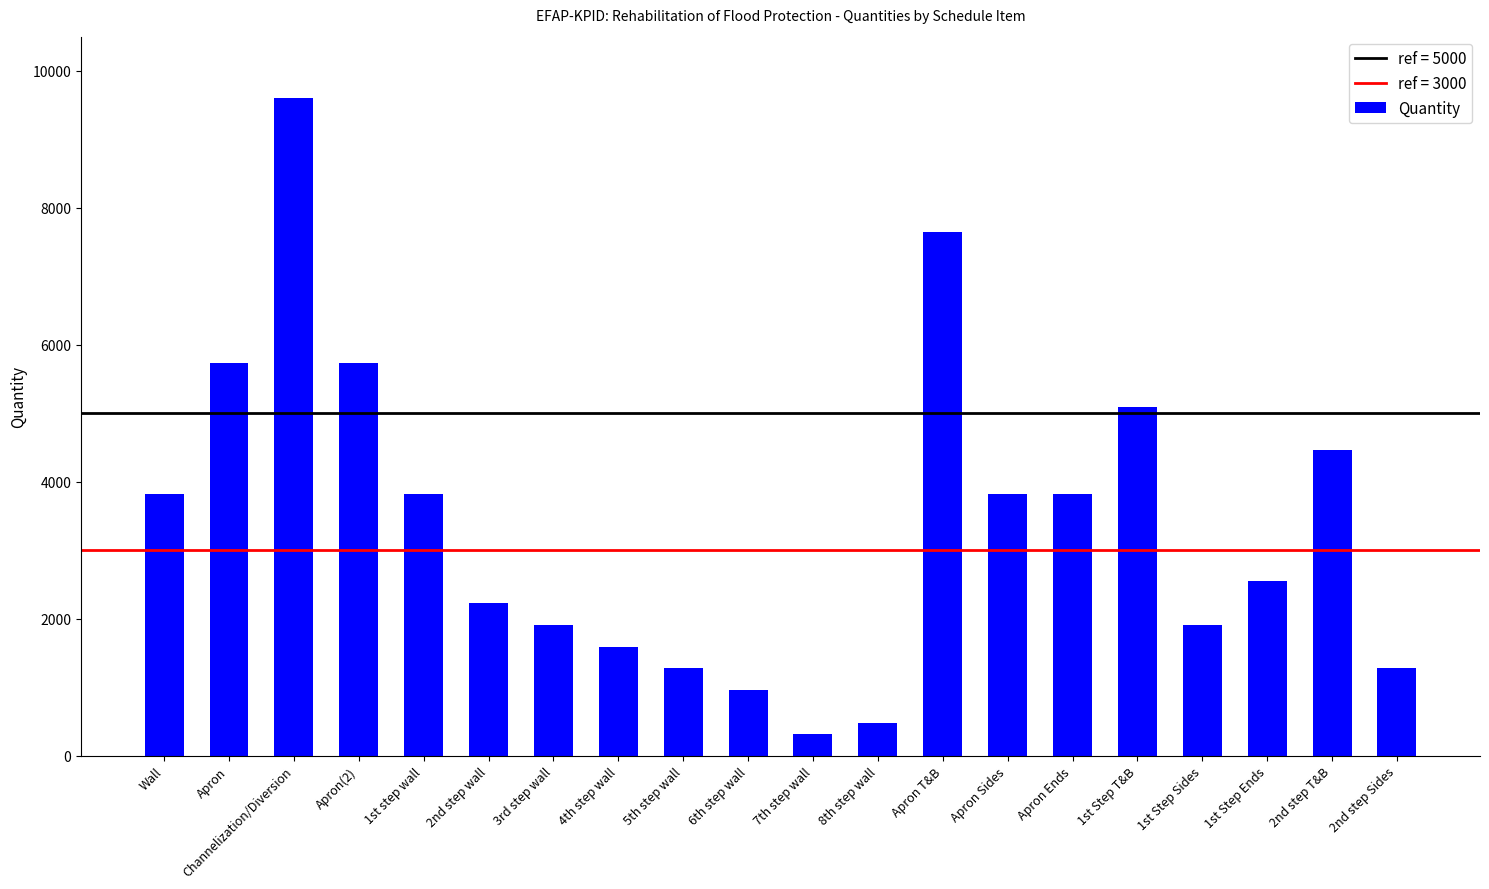

At which label is the value closest to 4959?

1st Step T&B